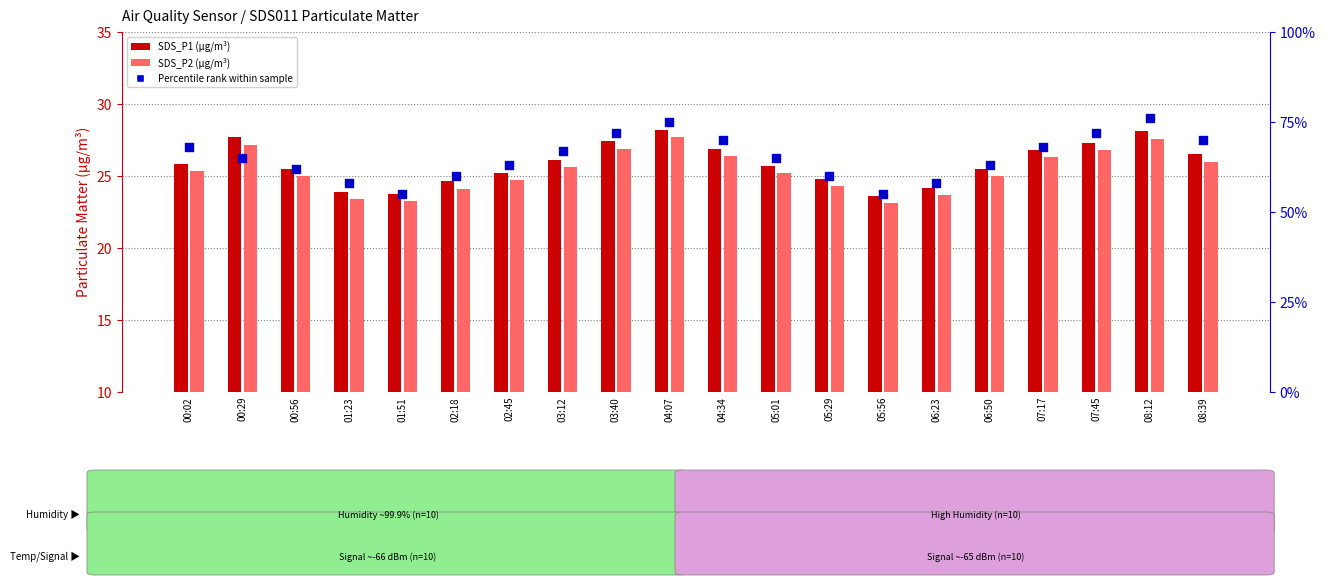

At how many categories does at least one series exceed 45?

20